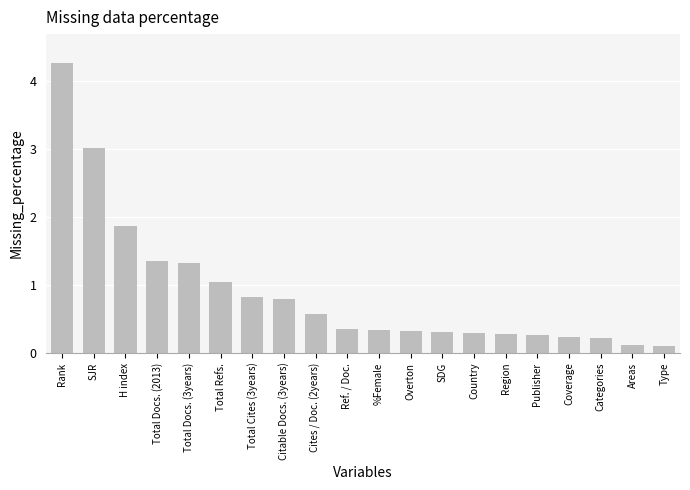

Does the chart contain any negative values?

No